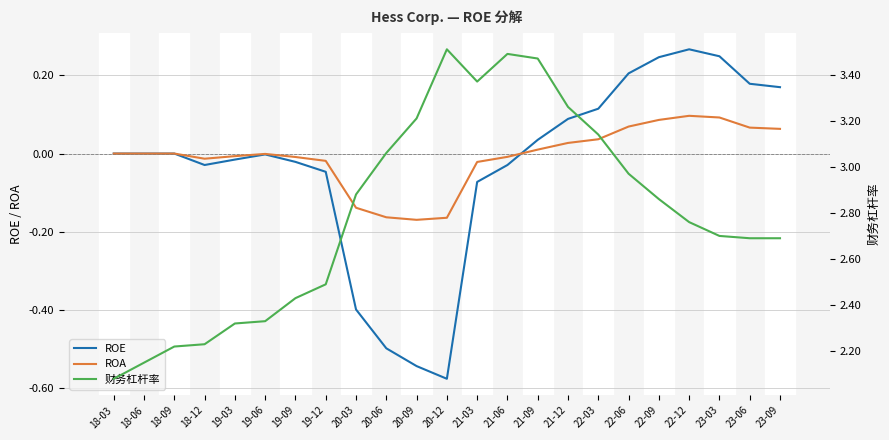

Is the value of 财务杠杆率 at 22-09 greater than the value of ROA at 18-09?

Yes